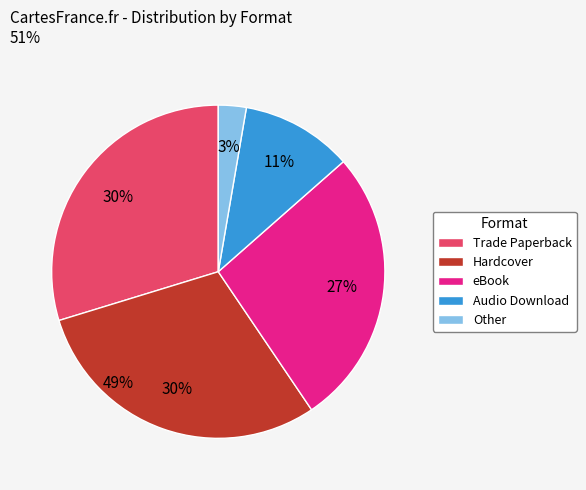

Which category has the biggest portion of the pie?

Trade Paperback